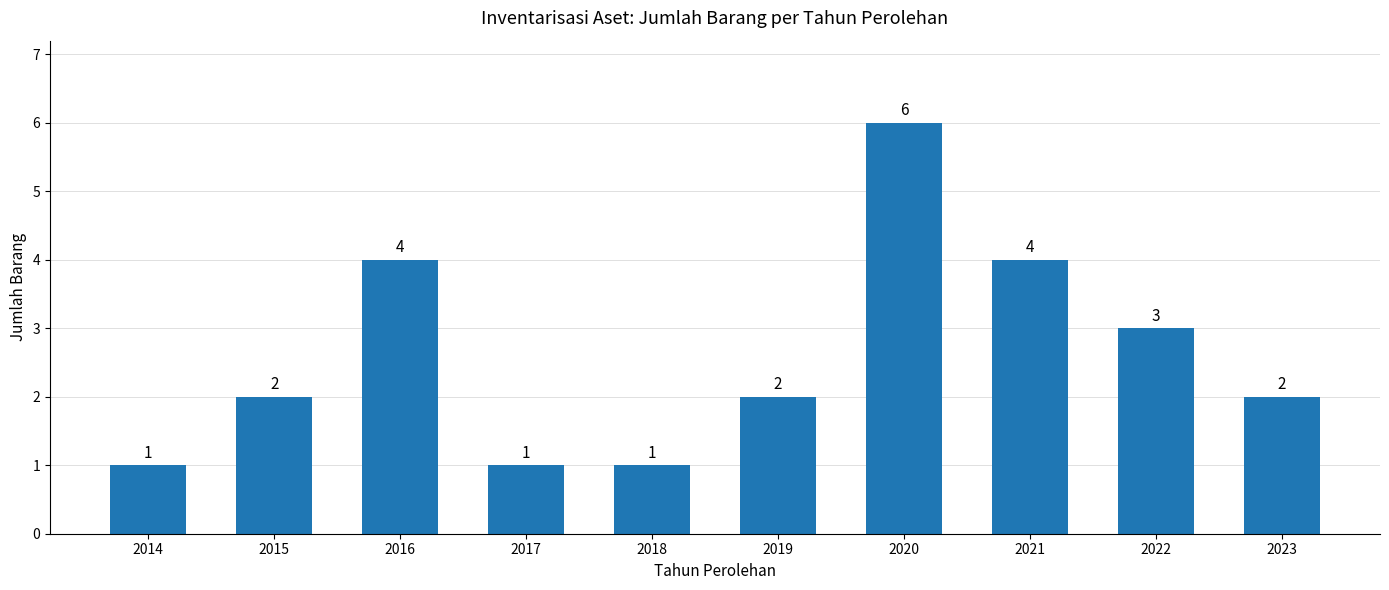

Reading left to right, transcribe all the data shown in this chart.

2014=1	2015=2	2016=4	2017=1	2018=1	2019=2	2020=6	2021=4	2022=3	2023=2